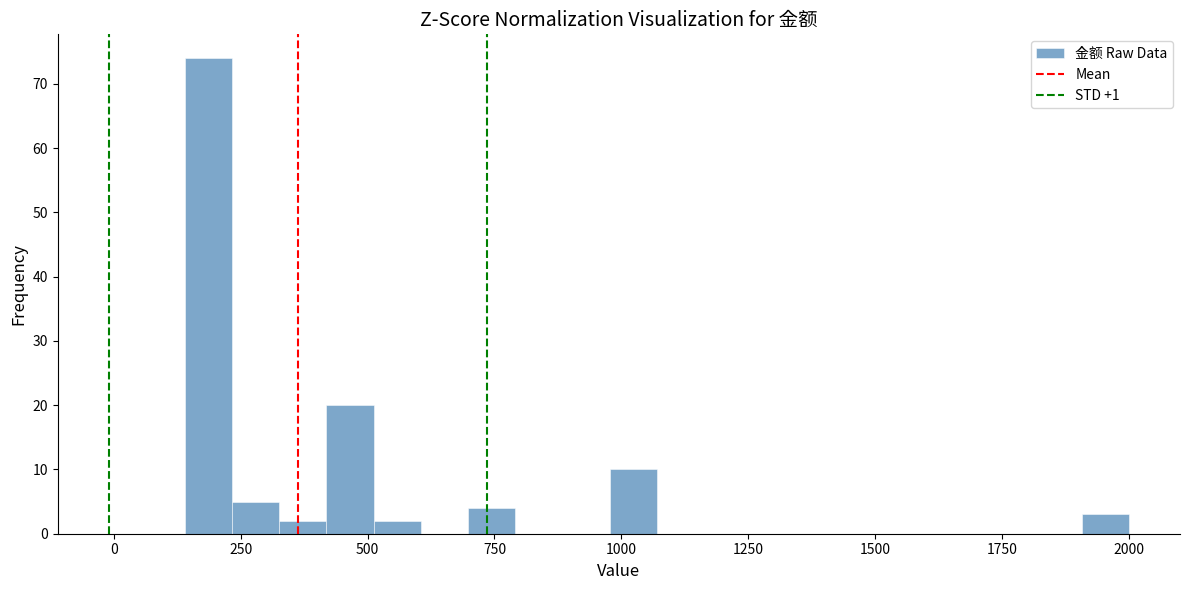

Read against the x-axis, roughly where is the centre of the tallest bar?

200